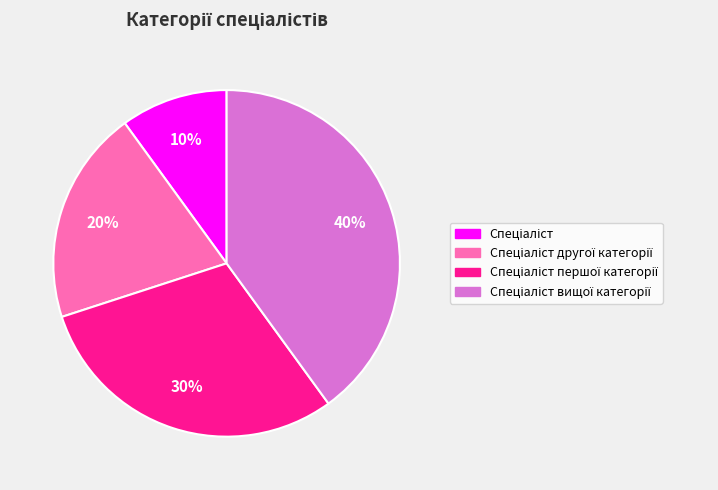

To the nearest percent, what is the average slice percentage?

25%